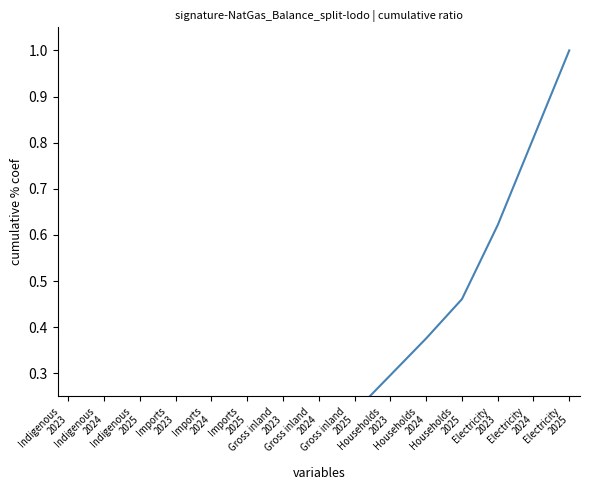

Reading left to right, list all the values displayed in this chart.

Indigenous
2023=0.0	Indigenous
2024=0.0	Indigenous
2025=0.0	Imports
2023=0.0	Imports
2024=0.0	Imports
2025=0.0	Gross inland
2023=0.1	Gross inland
2024=0.2	Gross inland
2025=0.2	Households
2023=0.3	Households
2024=0.4	Households
2025=0.5	Electricity
2023=0.6	Electricity
2024=0.8	Electricity
2025=1.0